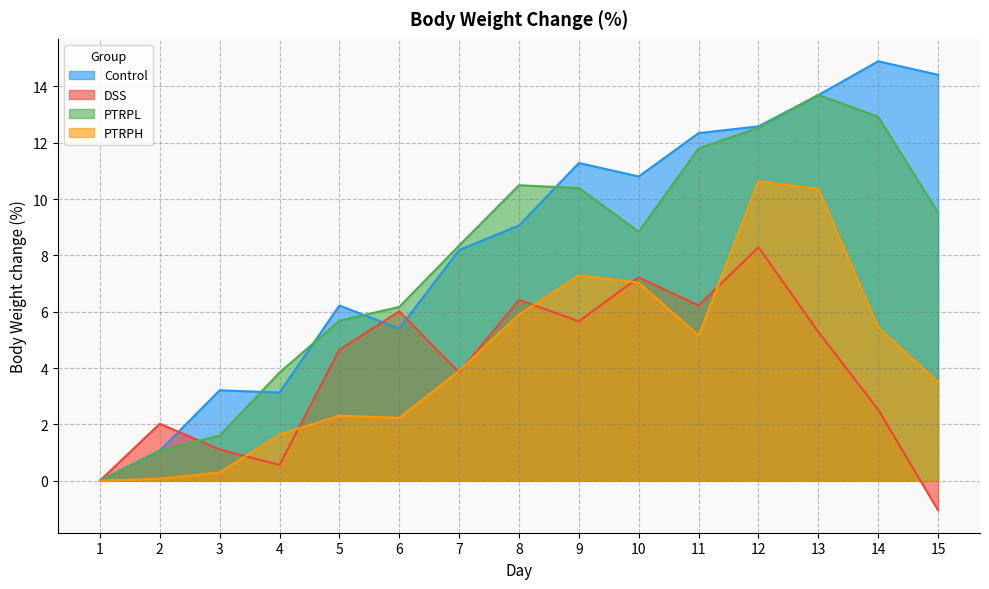

Where does the PTRPH series first go above 3?

7